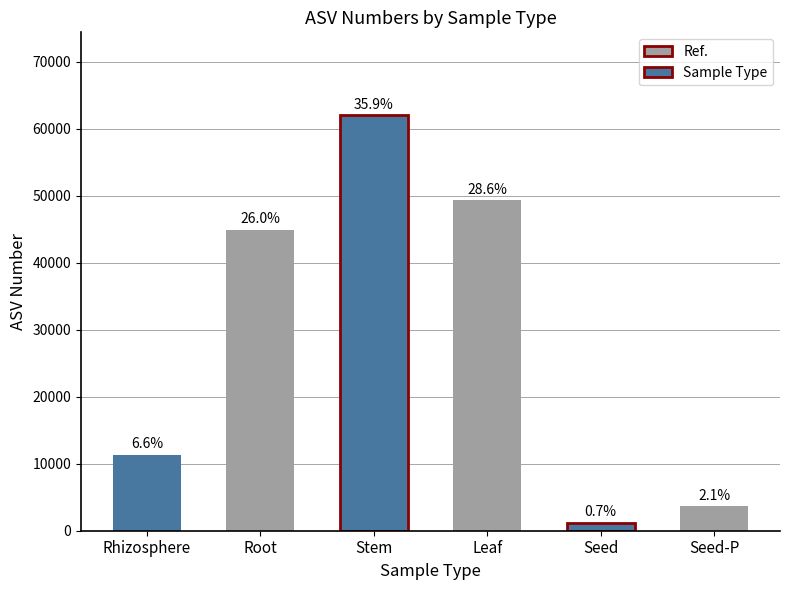

How many bars are there in total?

6